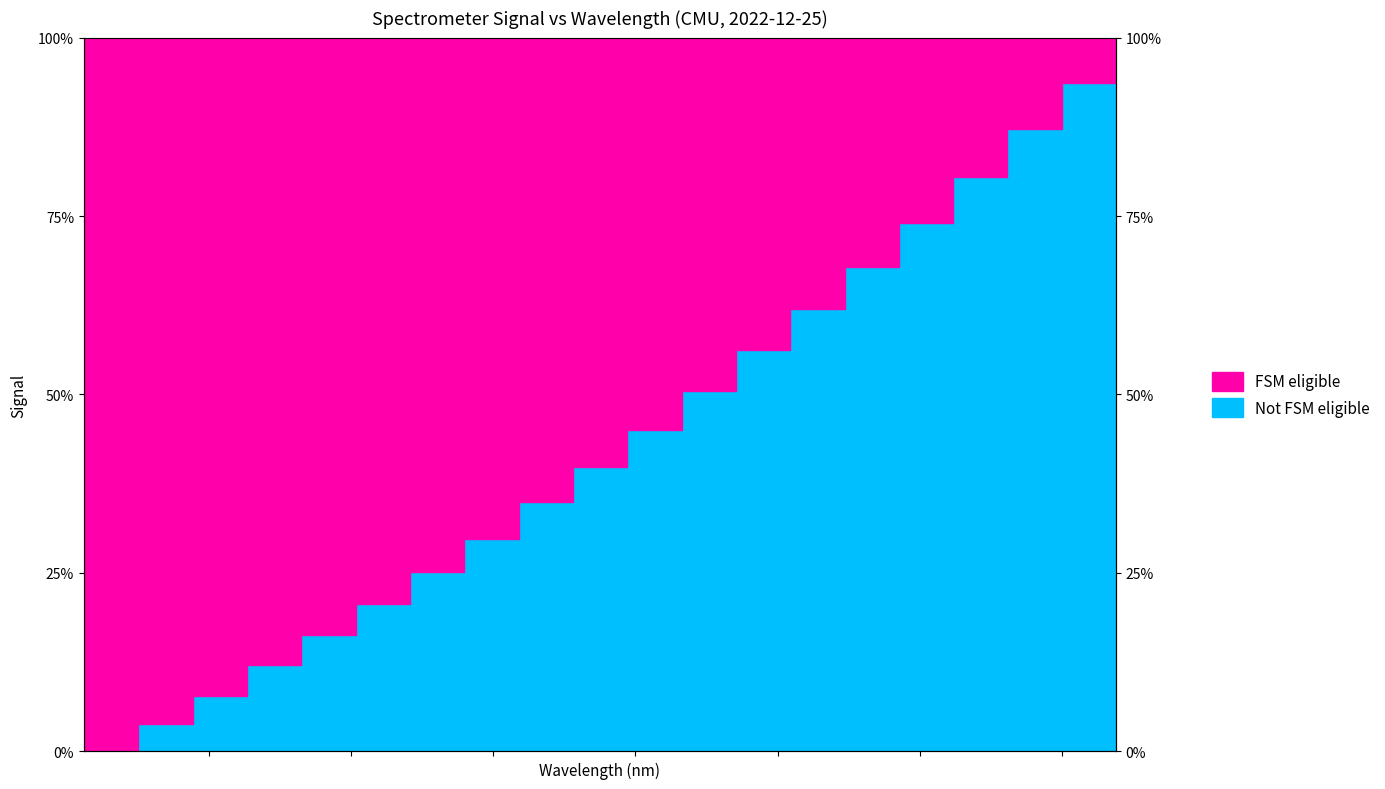

What is the label of the 13th point from the right?

219.3979